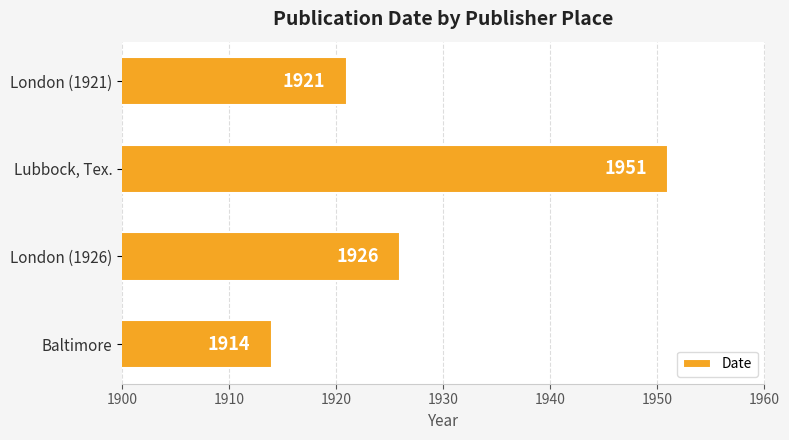

What is the difference between the values at London (1926) and Lubbock, Tex.?

25